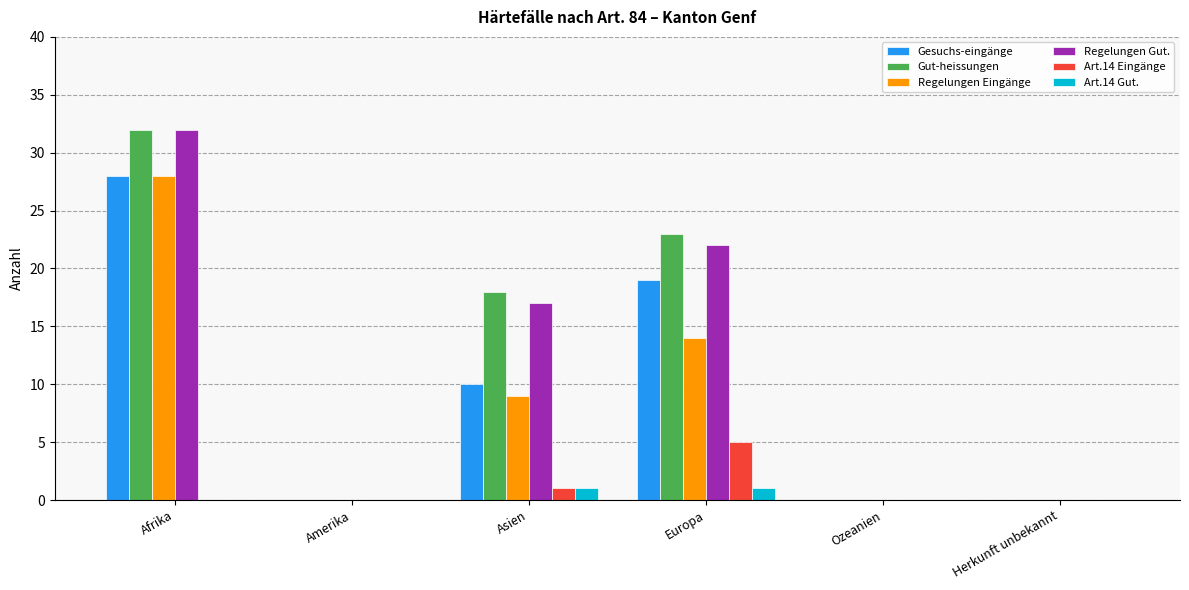

Which label corresponds to the largest value in the chart?

Afrika